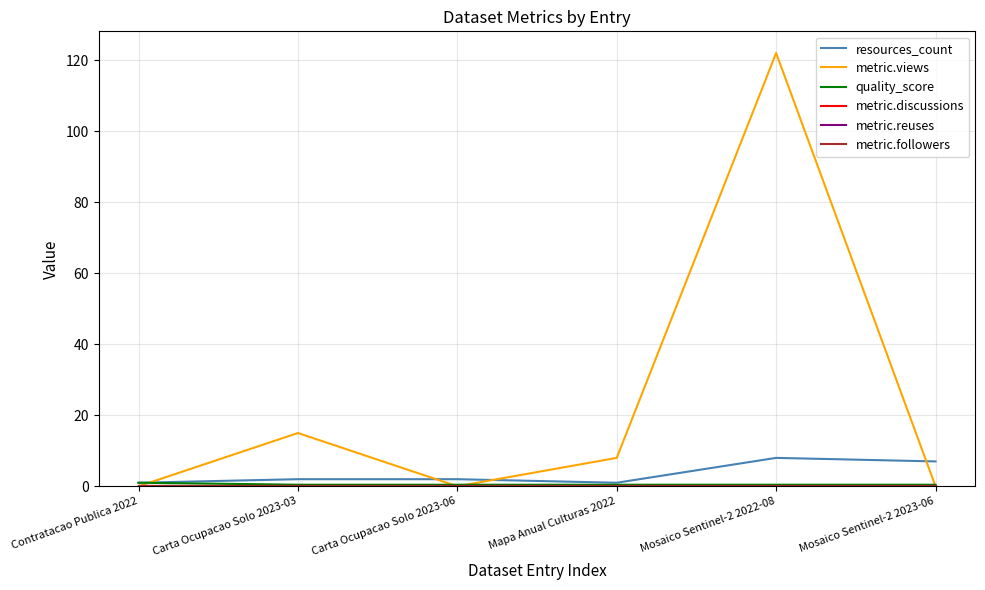

What is the label of the 1st point from the left?

Contratacao Publica 2022